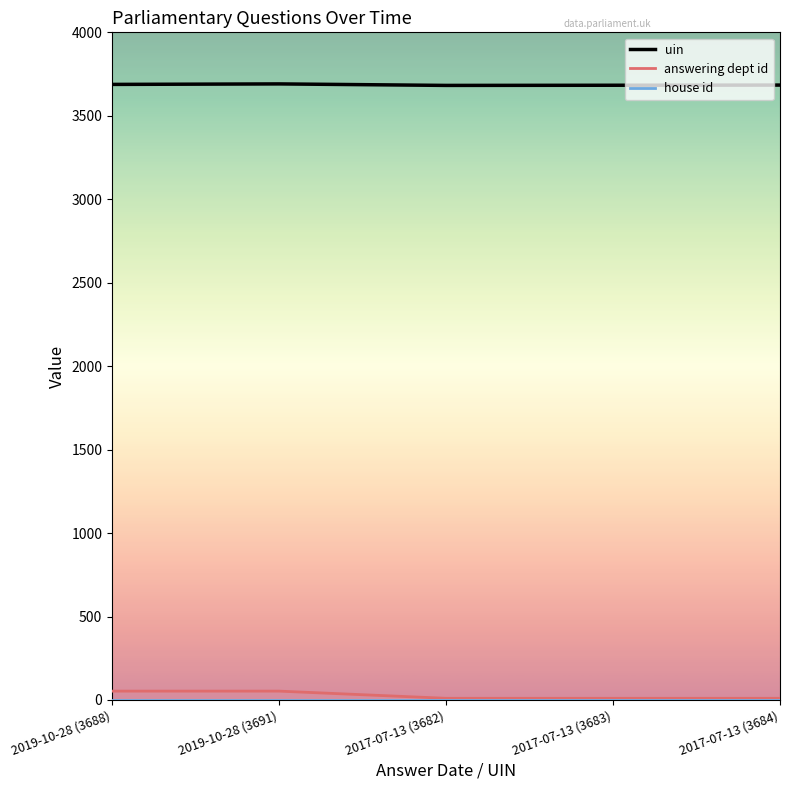

Which series has the largest total across all categories?

uin